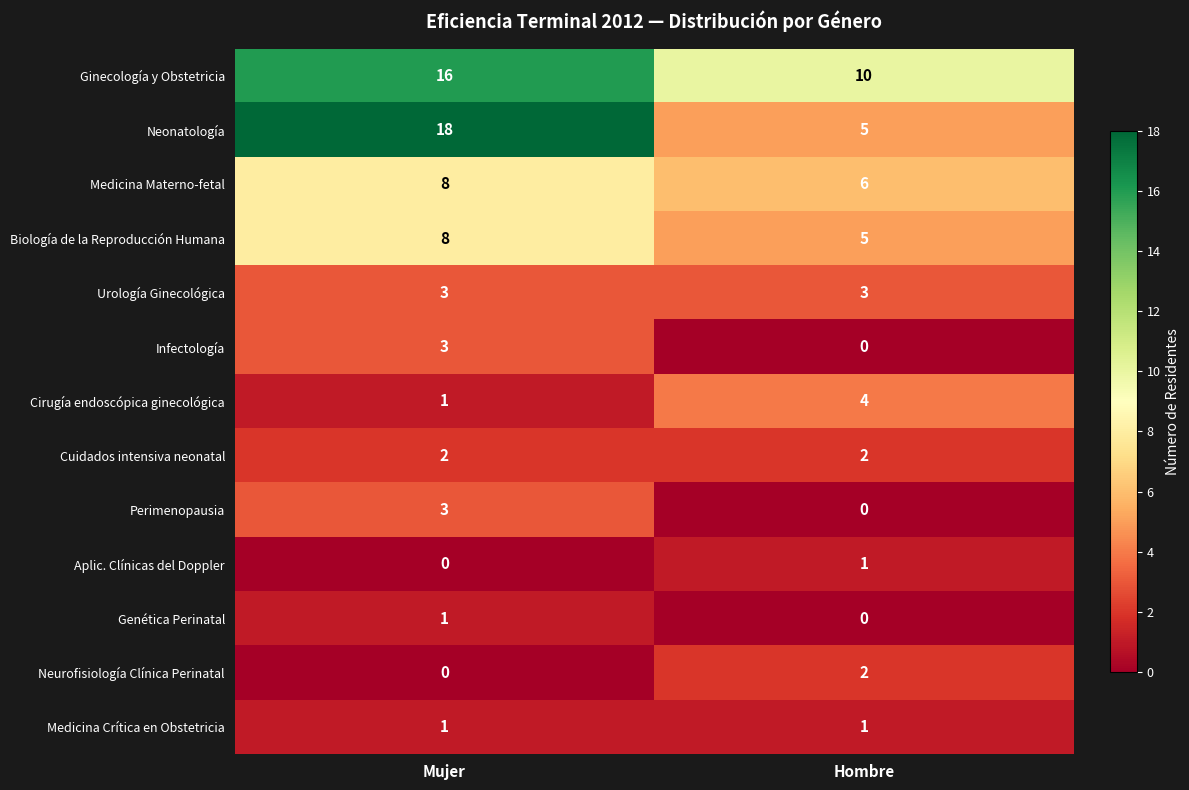

Count the number of data series in this chart.

13